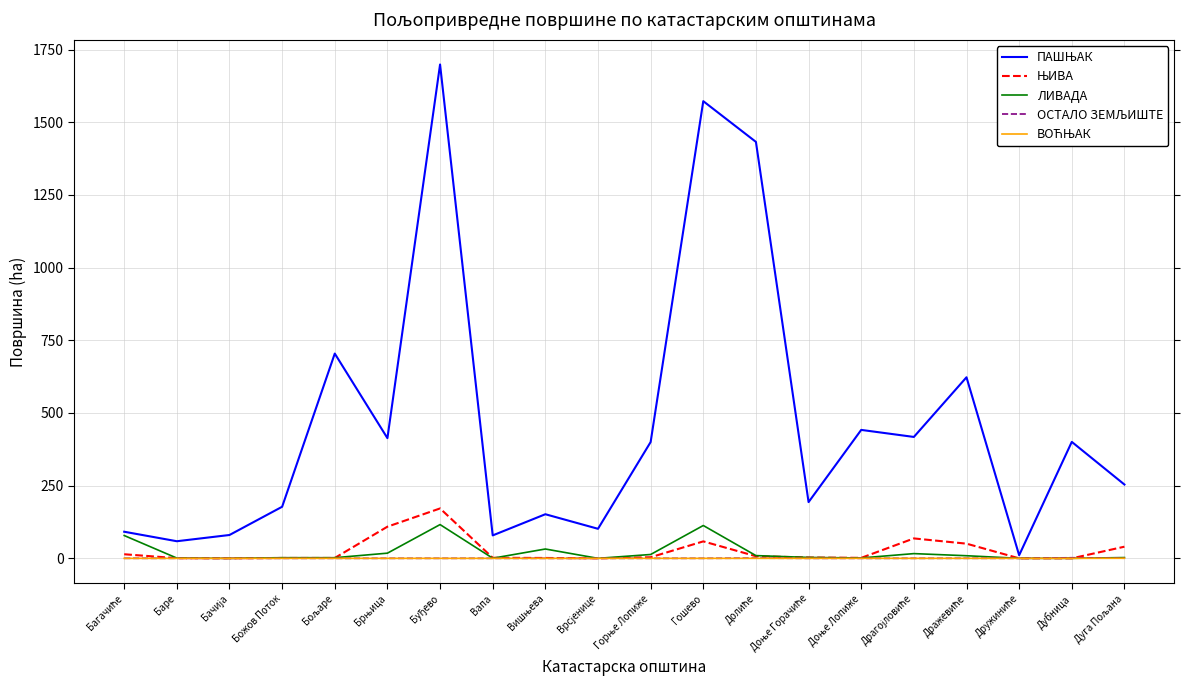

What is the greatest value displayed?

1698.7